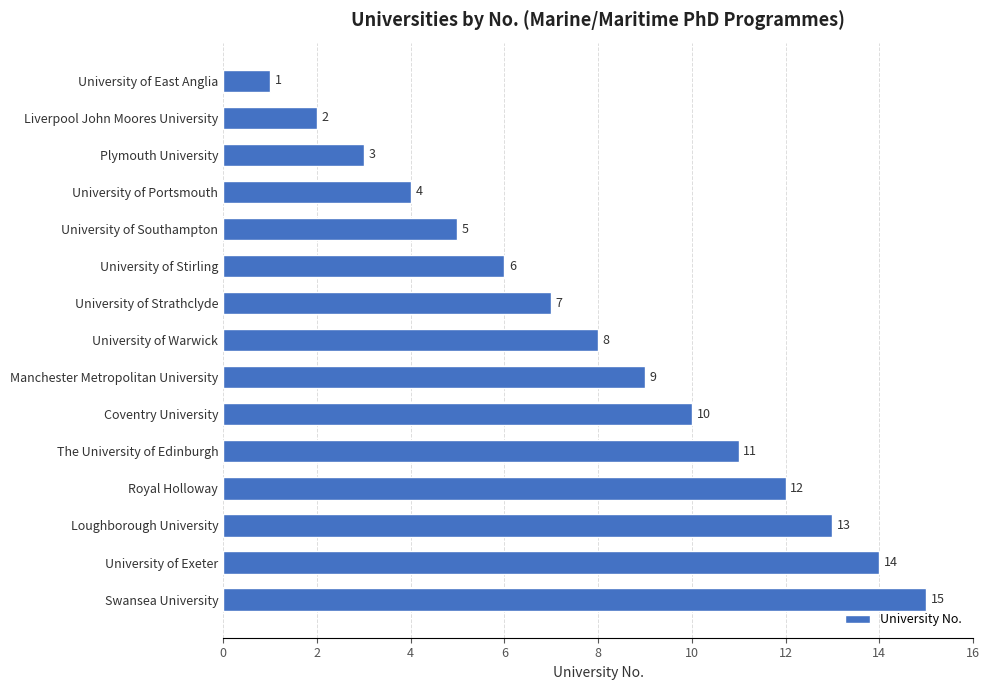

What is the sum of all values?

120